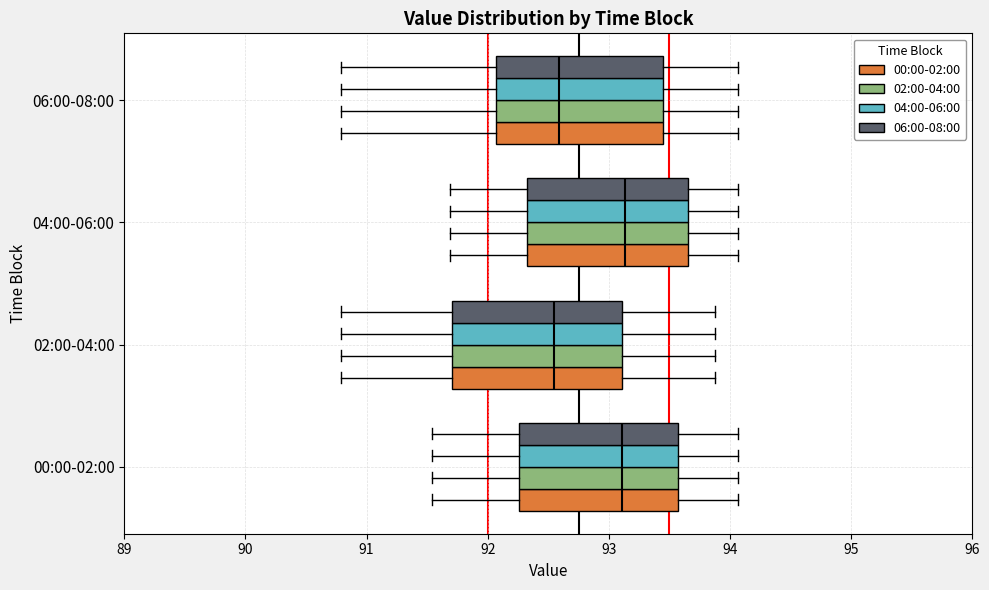

Reading bottom to top, transcribe this box plot: for each box, give where its median line is, the range the box spans, and where its two whiskers end, as read against the x-axis. The values are not printed on the chart, so give them approximately, as read against the axis.

00:00-02:00 (00:00-02:00): median 93.1, box 92.3 to 93.6, whiskers 91.5 to 94.1
00:00-02:00 (02:00-04:00): median 93.1, box 92.3 to 93.6, whiskers 91.5 to 94.1
00:00-02:00 (04:00-06:00): median 93.1, box 92.3 to 93.6, whiskers 91.5 to 94.1
00:00-02:00 (06:00-08:00): median 93.1, box 92.3 to 93.6, whiskers 91.5 to 94.1
02:00-04:00 (00:00-02:00): median 92.6, box 91.7 to 93.1, whiskers 90.8 to 93.9
02:00-04:00 (02:00-04:00): median 92.6, box 91.7 to 93.1, whiskers 90.8 to 93.9
02:00-04:00 (04:00-06:00): median 92.6, box 91.7 to 93.1, whiskers 90.8 to 93.9
02:00-04:00 (06:00-08:00): median 92.6, box 91.7 to 93.1, whiskers 90.8 to 93.9
04:00-06:00 (00:00-02:00): median 93.1, box 92.3 to 93.7, whiskers 91.7 to 94.1
04:00-06:00 (02:00-04:00): median 93.1, box 92.3 to 93.7, whiskers 91.7 to 94.1
04:00-06:00 (04:00-06:00): median 93.1, box 92.3 to 93.7, whiskers 91.7 to 94.1
04:00-06:00 (06:00-08:00): median 93.1, box 92.3 to 93.7, whiskers 91.7 to 94.1
06:00-08:00 (00:00-02:00): median 92.6, box 92.1 to 93.4, whiskers 90.8 to 94.1
06:00-08:00 (02:00-04:00): median 92.6, box 92.1 to 93.4, whiskers 90.8 to 94.1
06:00-08:00 (04:00-06:00): median 92.6, box 92.1 to 93.4, whiskers 90.8 to 94.1
06:00-08:00 (06:00-08:00): median 92.6, box 92.1 to 93.4, whiskers 90.8 to 94.1